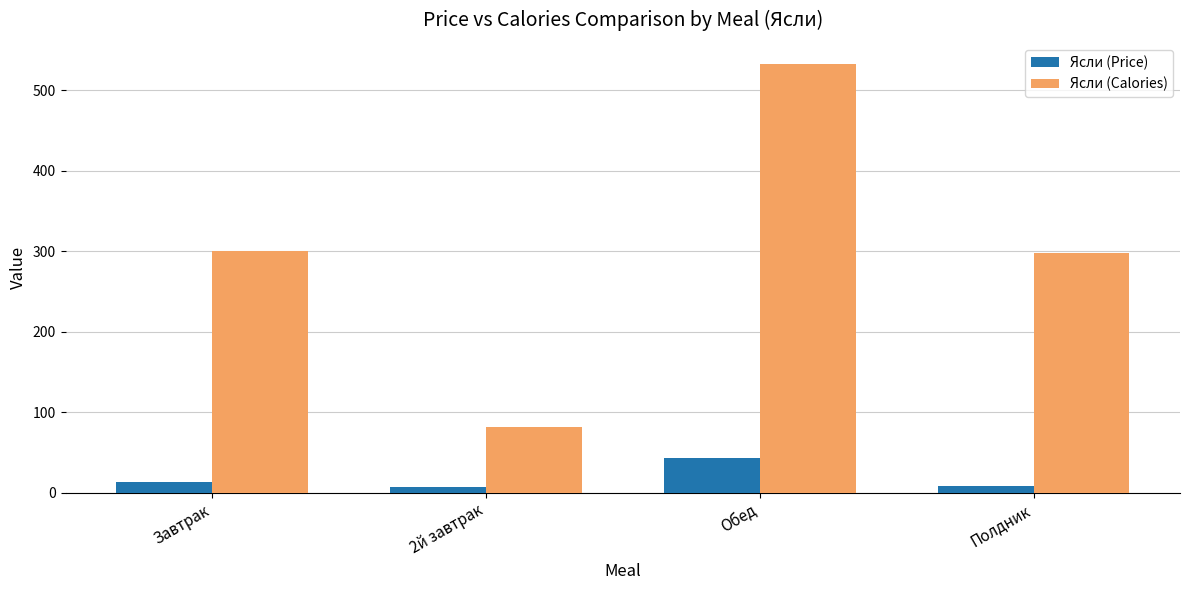

What is the highest value of the Ясли (Price) series?

42.6